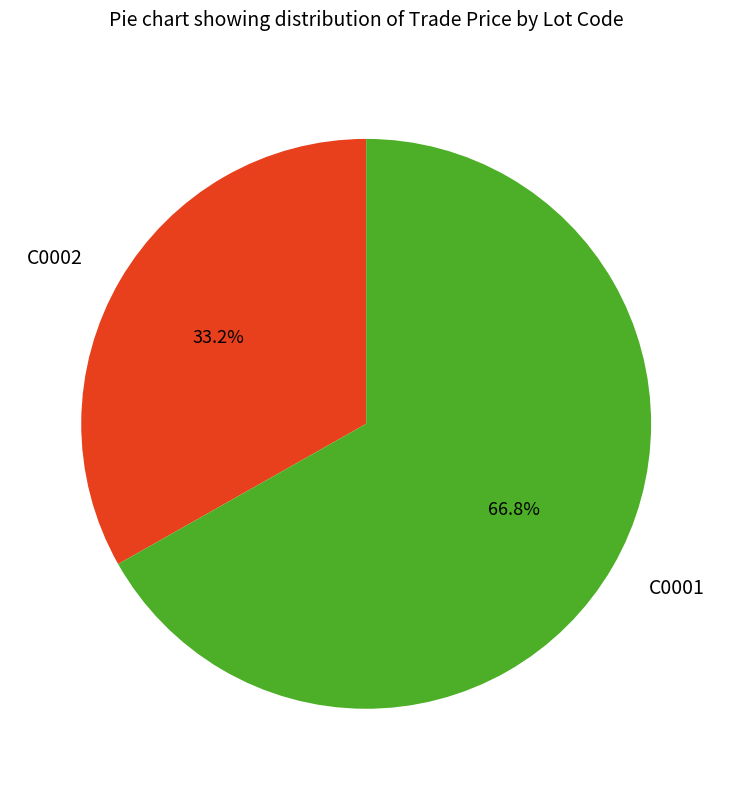

To the nearest percent, what is the combined percentage of C0002 and C0001?

100%